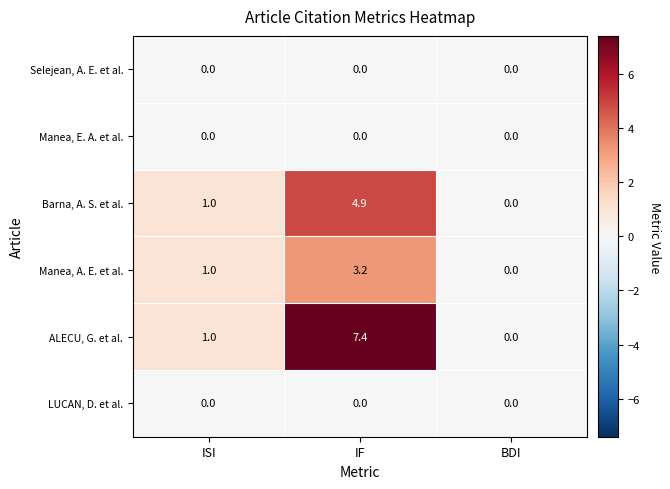

How many distinct data groups are displayed?

6